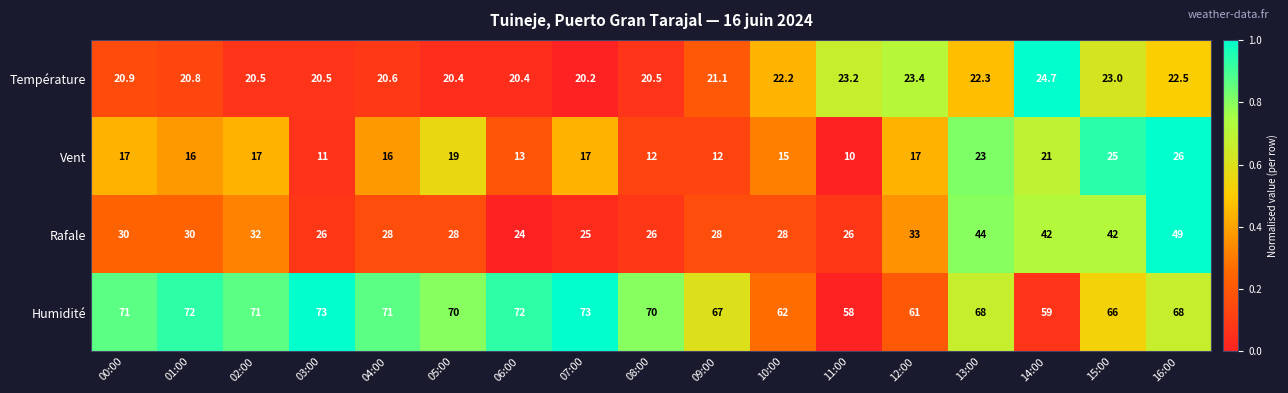

Rank the series by their maximum value, from highest to lowest.

Humidité, Rafale, Vent, Température